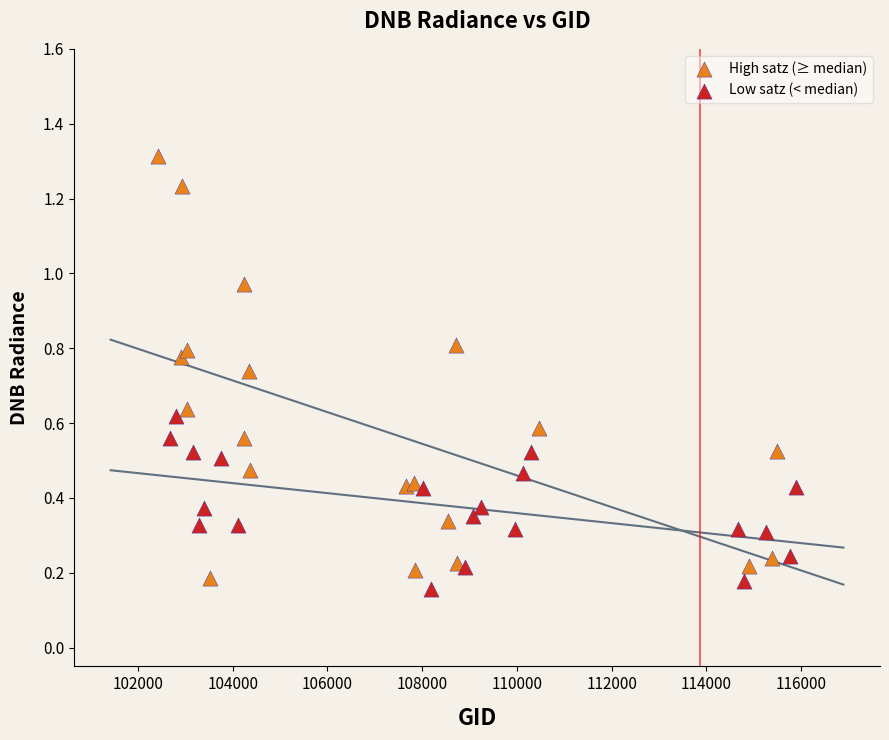

Which series reaches the maximum Y coordinate?

High satz (≥ median)